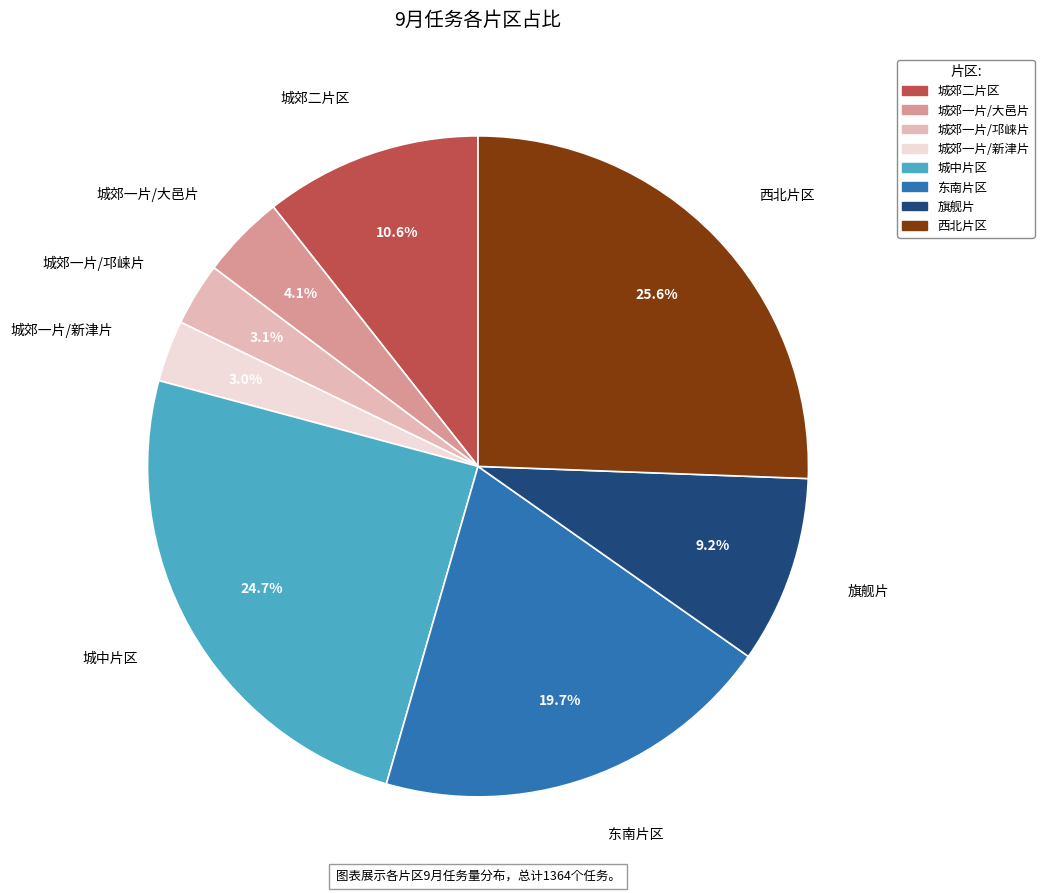

How many segments does this pie chart have?

8